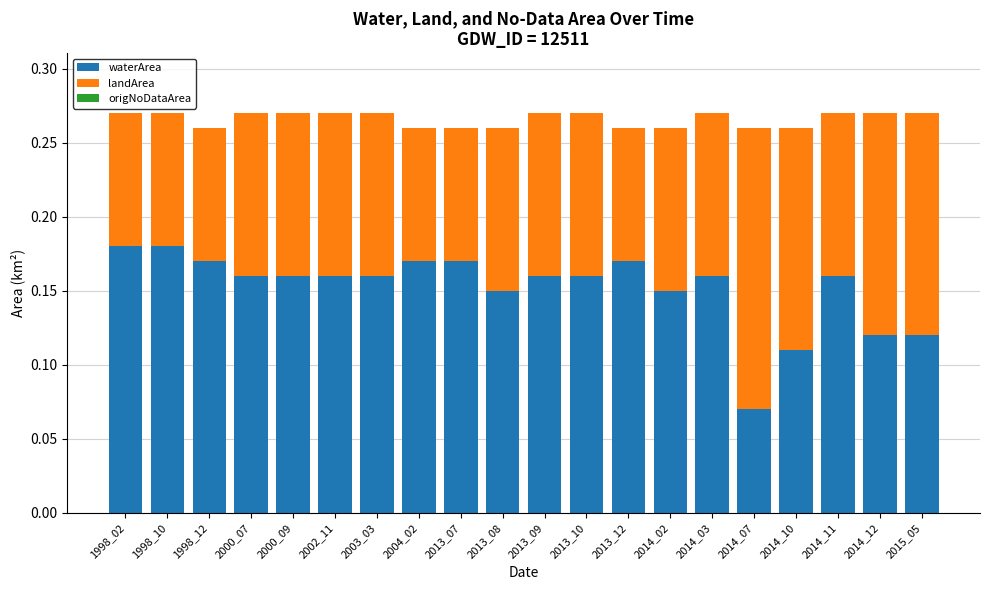

Are the bars horizontal?

No